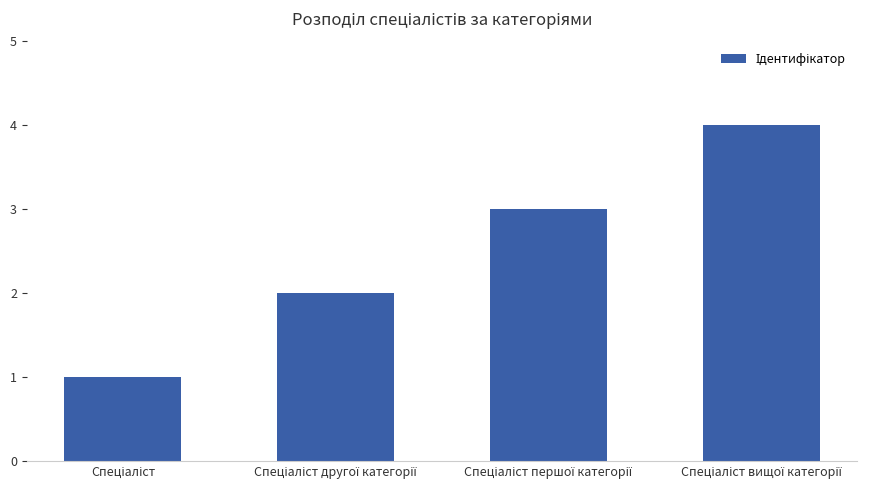

What is the maximum value shown in the chart?

4